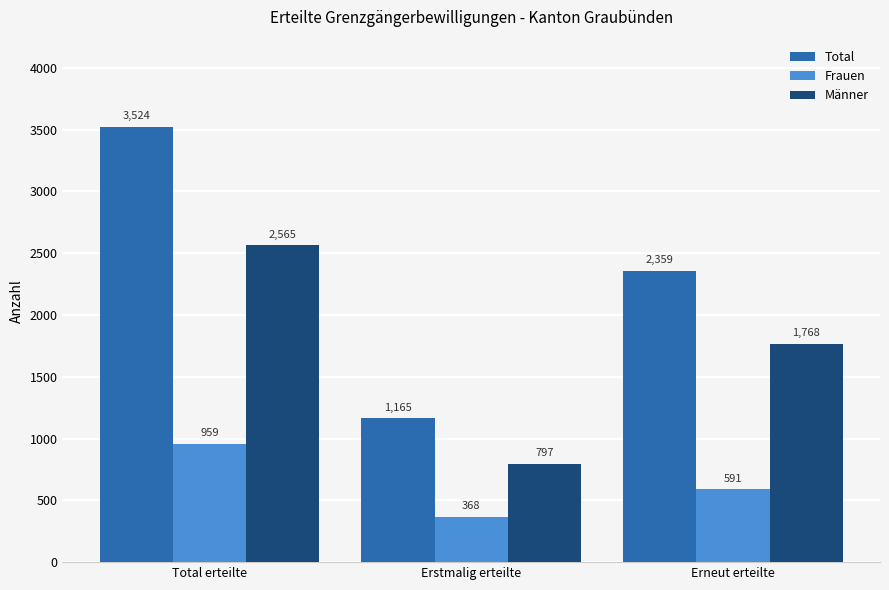

What is the difference between the Männer values at Erstmalig erteilte and Erneut erteilte?

971